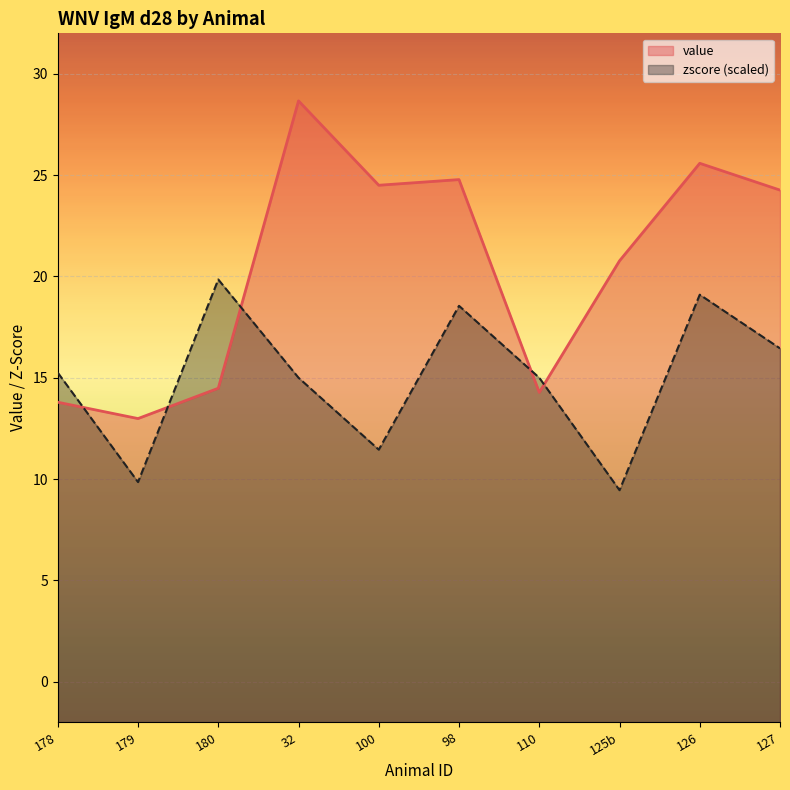

Which category has the highest value across all series?

32